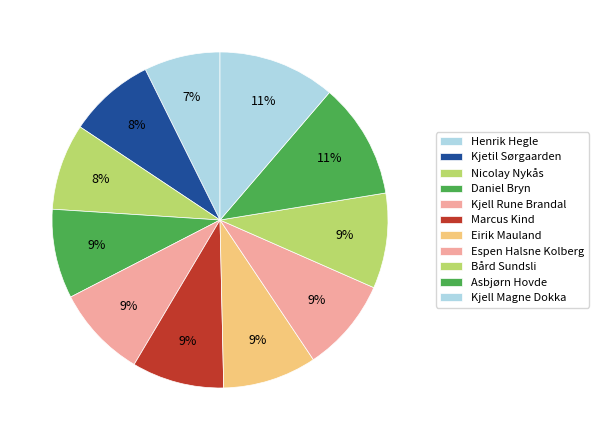

To the nearest percent, what is the difference between the largest and smallest slice percentages?

4%